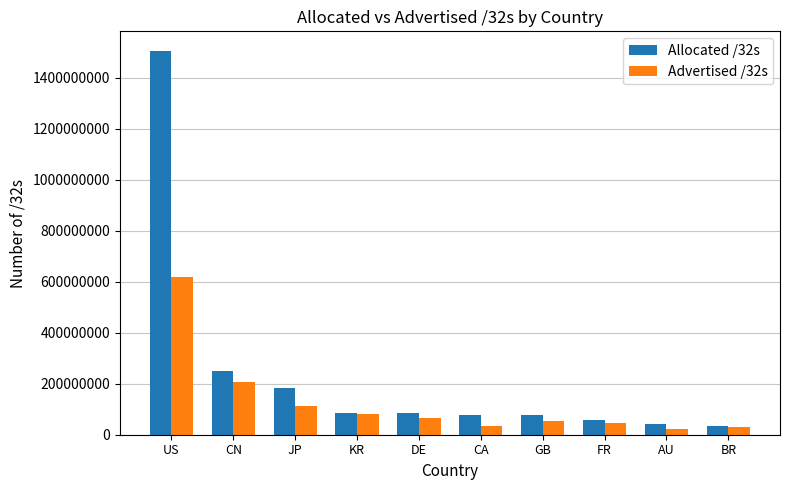

What is the difference between the maximum and minimum values in the Allocated /32s series?

1470829056